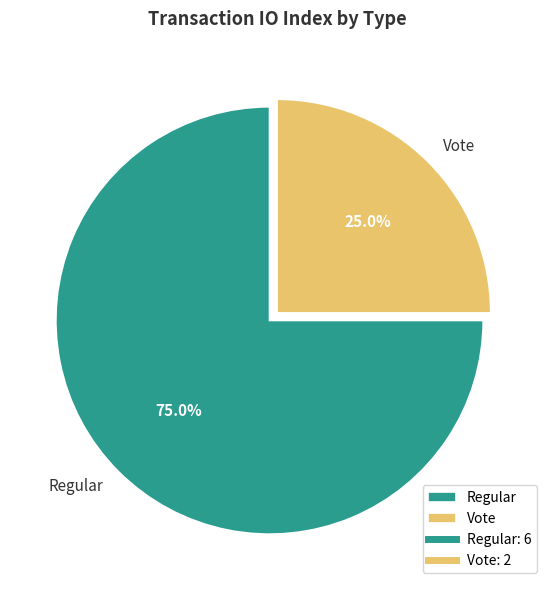

Which category has the biggest portion of the pie?

Regular